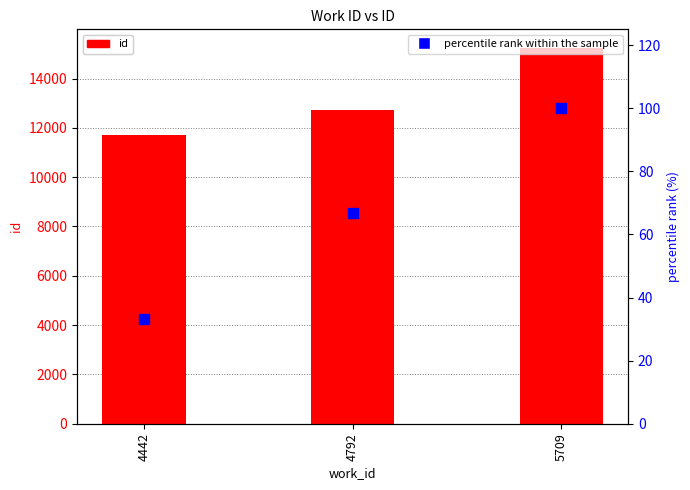

Which series reaches the maximum Y coordinate?

id